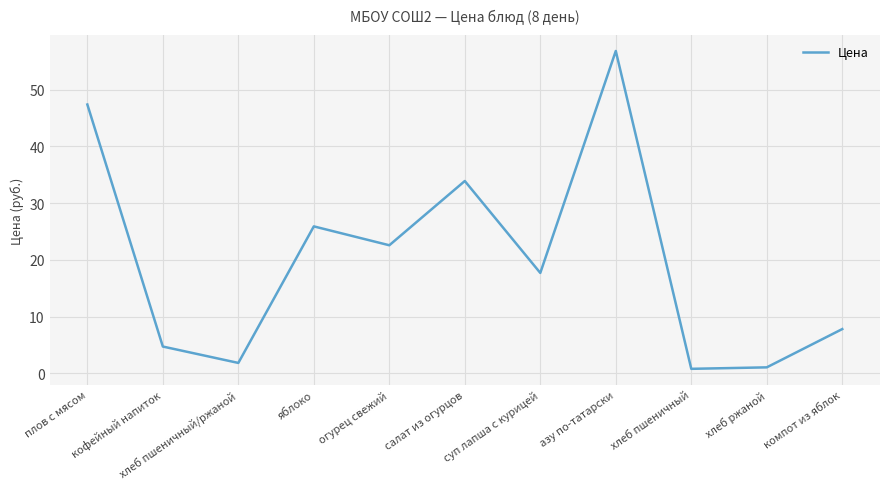

The value at компот из яблок is 7.8. True or false?

True